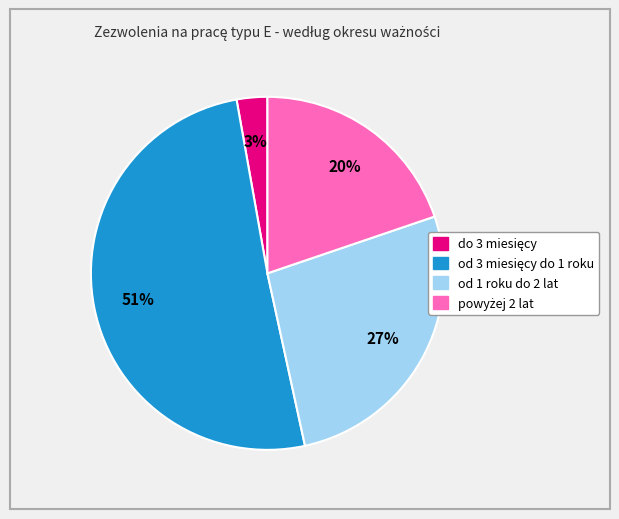

Is there any slice that represents more than half of the pie?

Yes